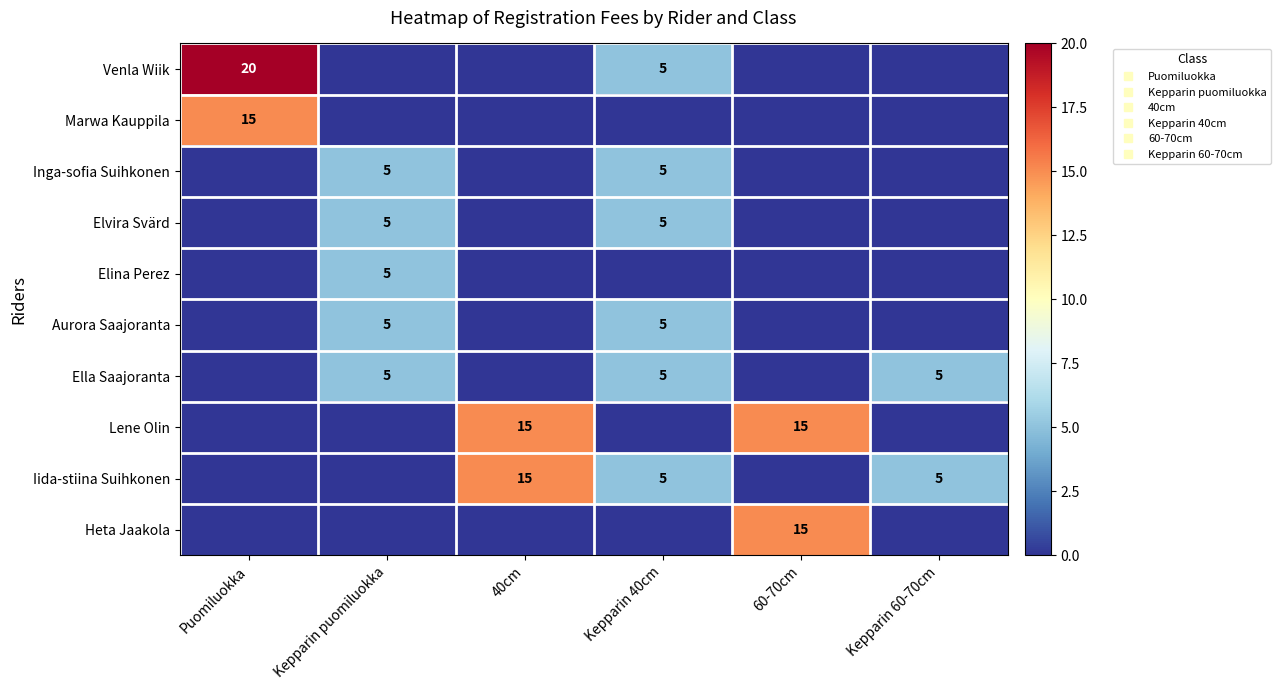

At which label does Iida-stiina Suihkonen first exceed 5?

40cm